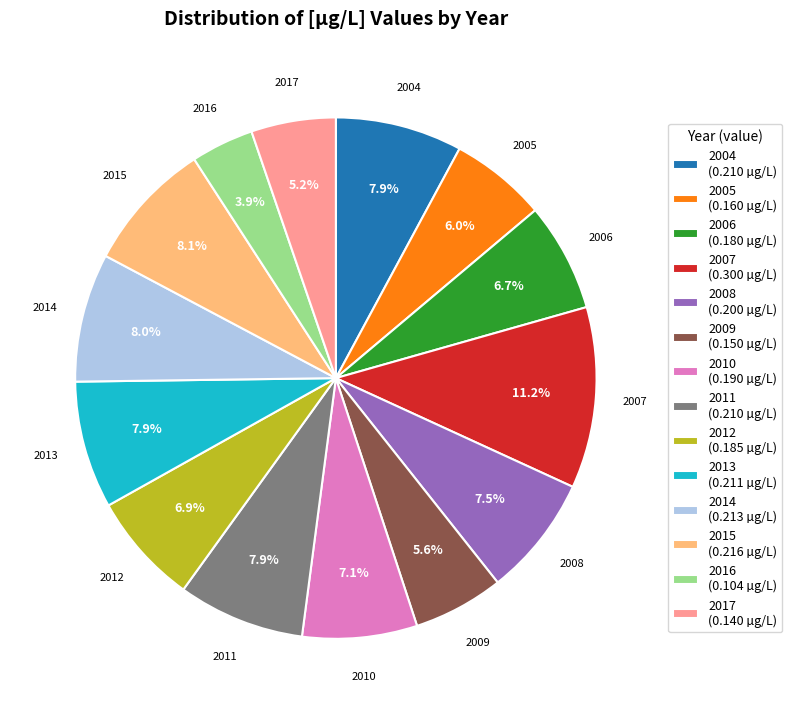

What is the smallest slice in the pie chart?

2016 (0.104 µg/L)